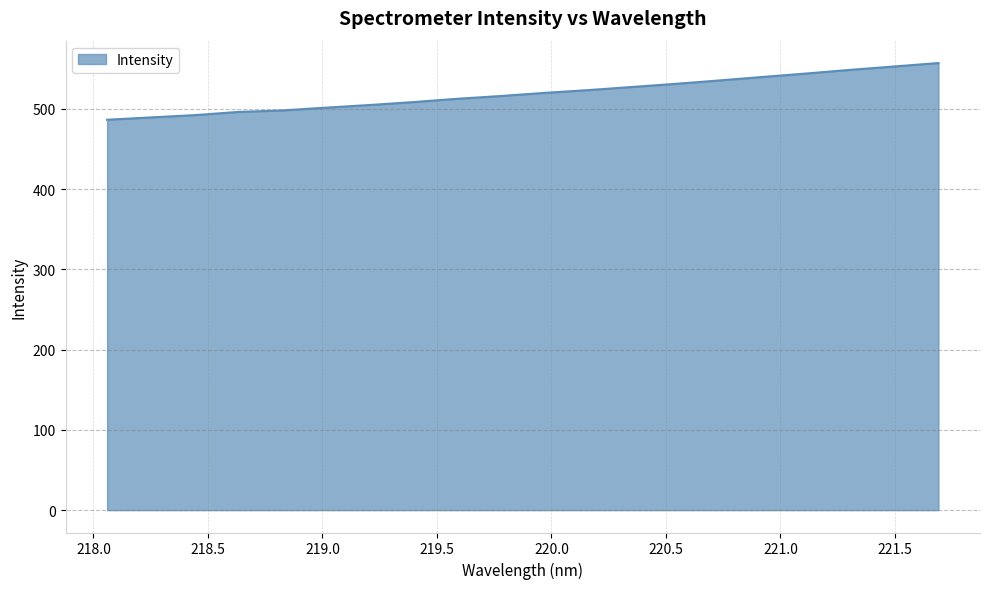

What is the minimum value shown in the chart?

486.4